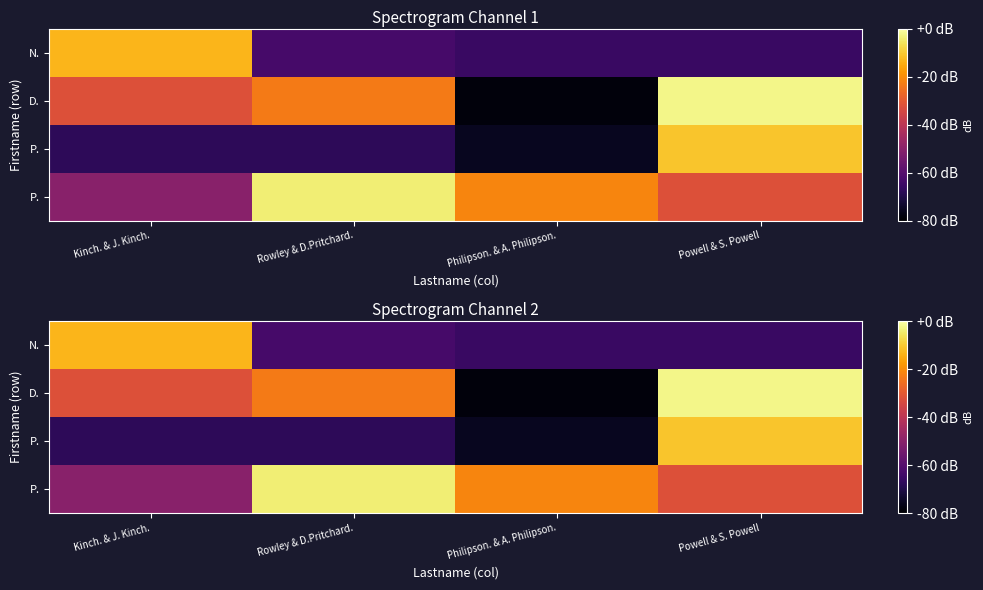

What is the total value across all series at Philipson. & A. Philipson.?

-240.6